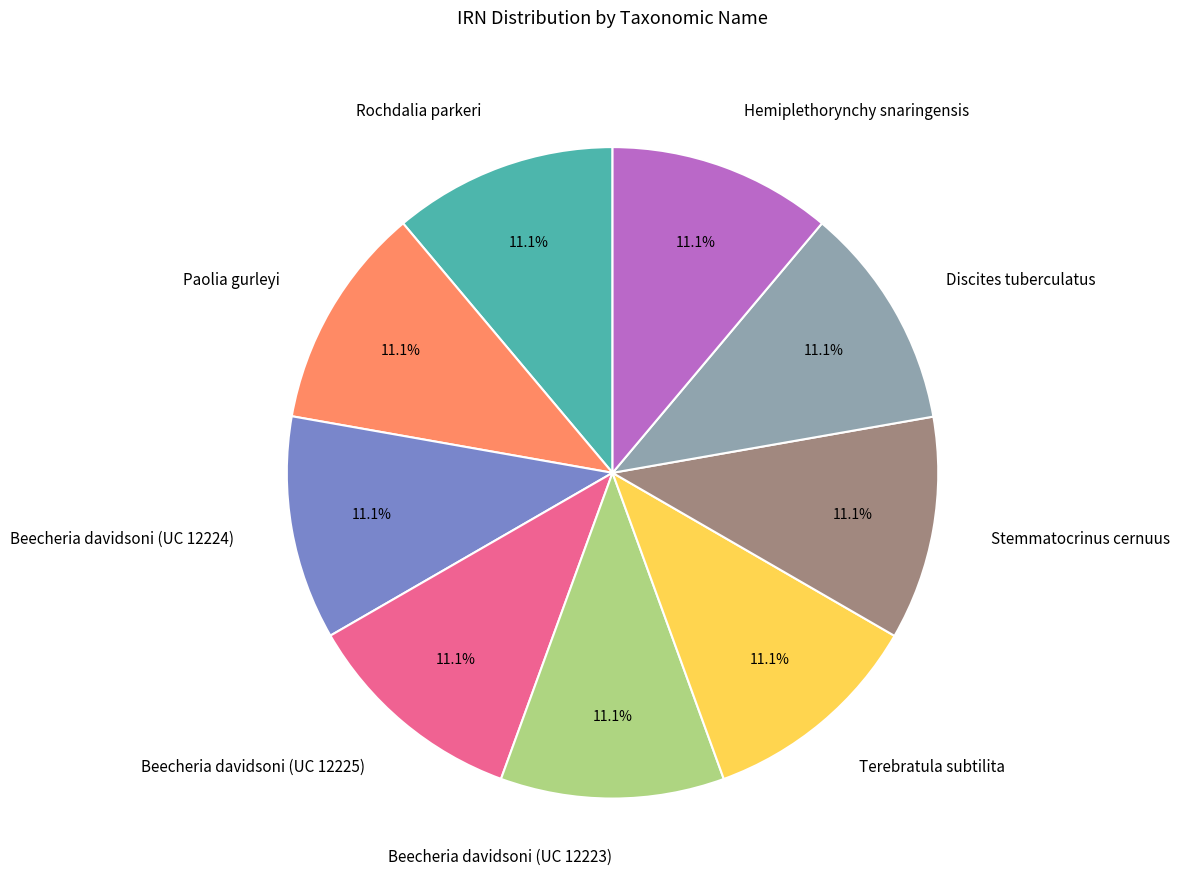

Is it true that Terebratula subtilita is 11% of the pie?

True